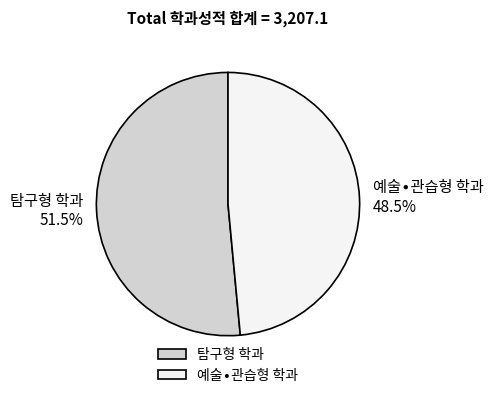

How many slices are in this pie chart?

2